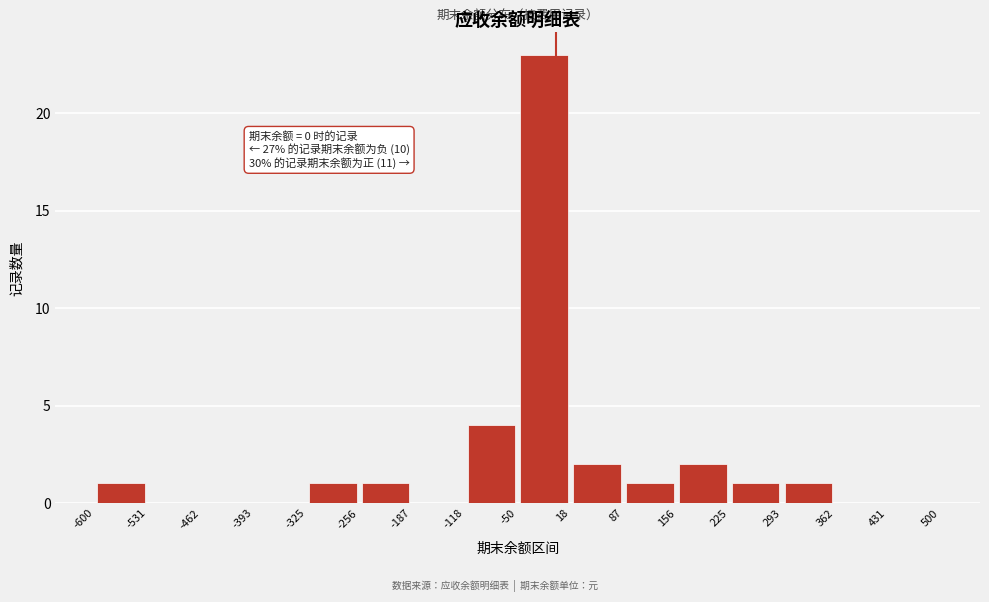

Which range on the x-axis has the tallest bar?

-50 to 18